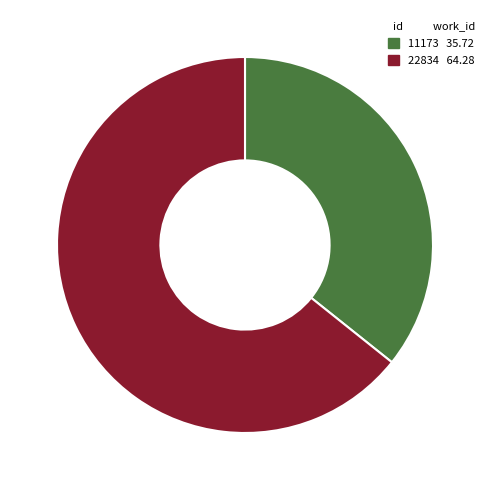

True or false: 11173 accounts for 24% of the total.

False